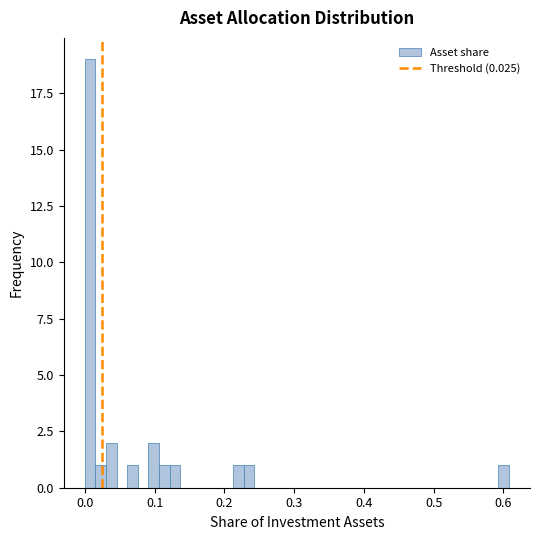

Read against the x-axis, roughly where is the centre of the tallest bar?

0.01